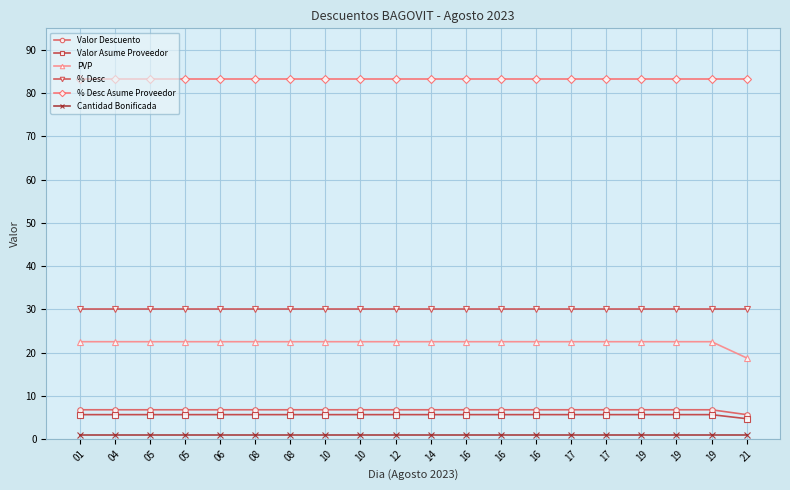

True or false: PVP has a value of 22.5 at 19.

True